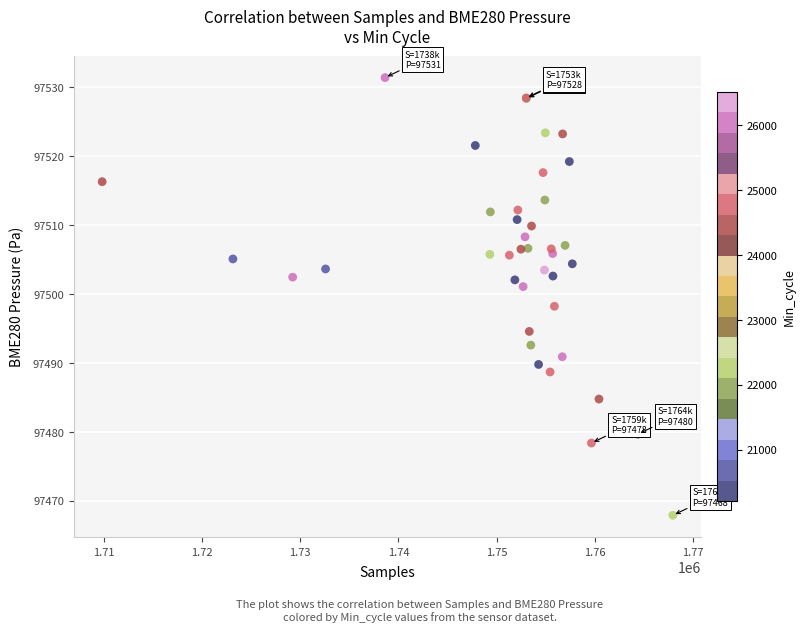

What Y value in the scatter plot is closest to 97499?

97498.2